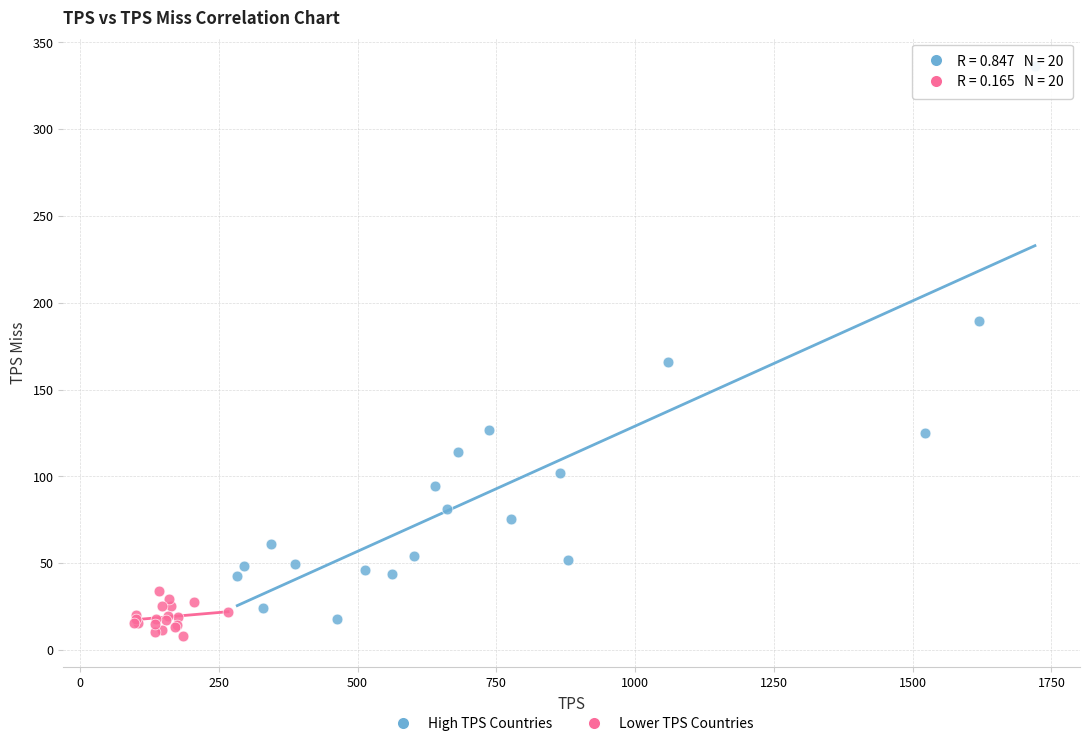

What are all the series names shown in the legend?

High TPS Countries, Lower TPS Countries